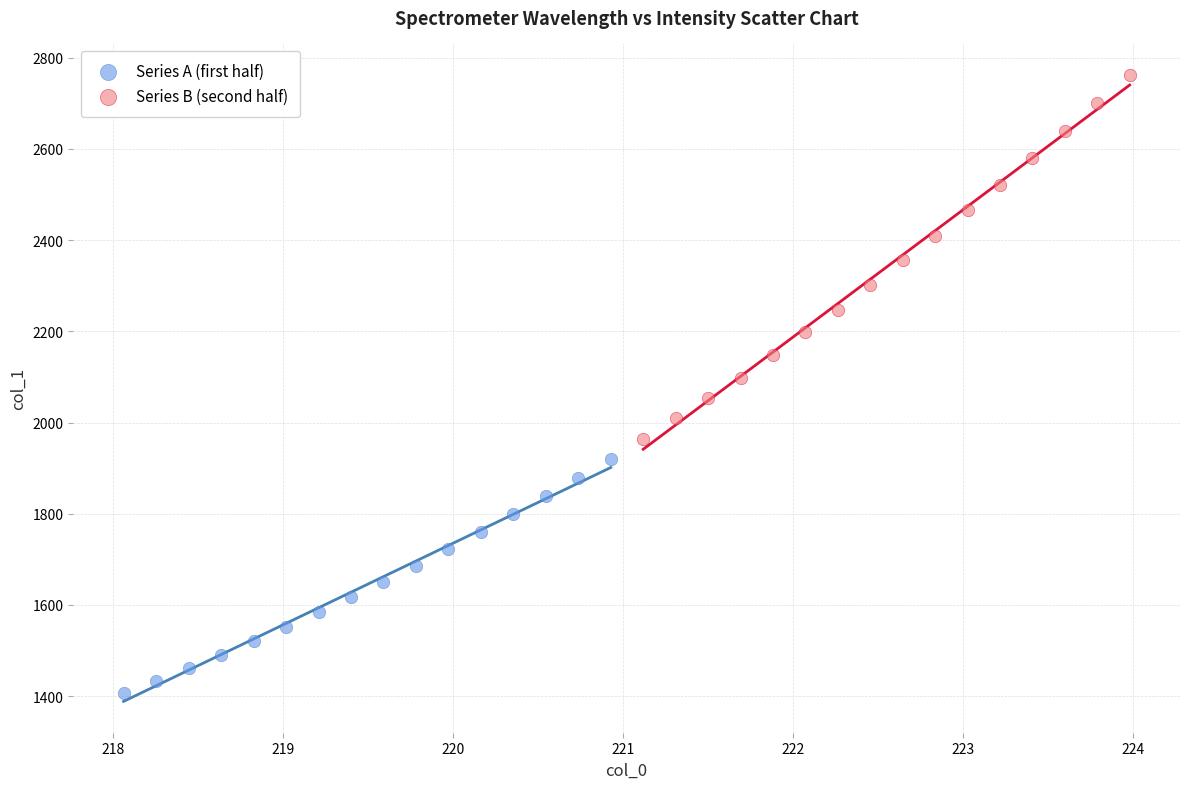

Which series reaches the maximum Y coordinate?

Series B (second half)